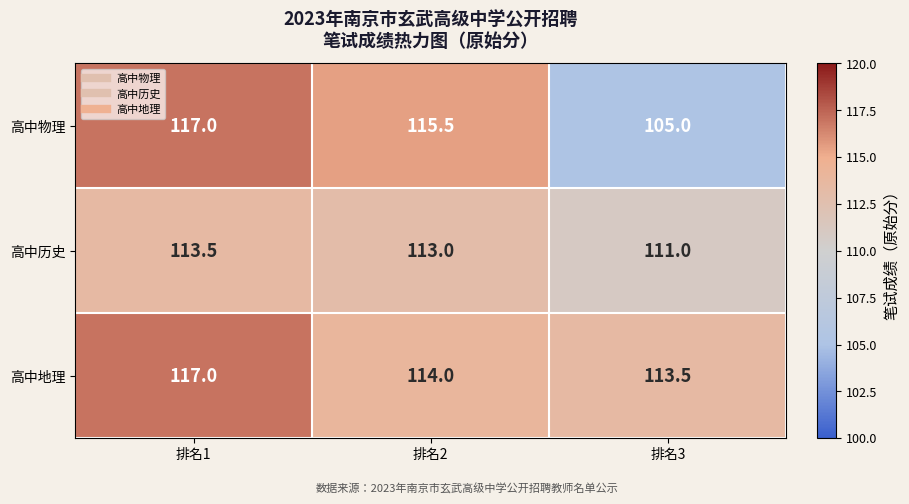

The 高中物理 series shows 117.0 at 排名1. True or false?

True